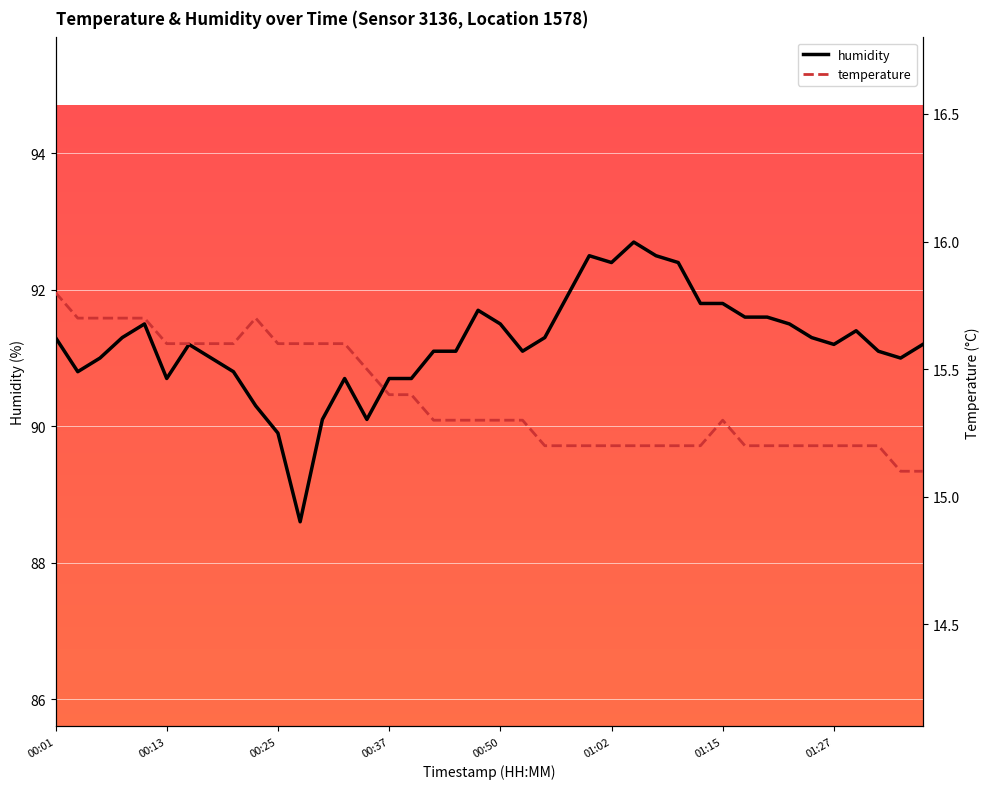

Rank the series by their average value, from highest to lowest.

humidity, temperature